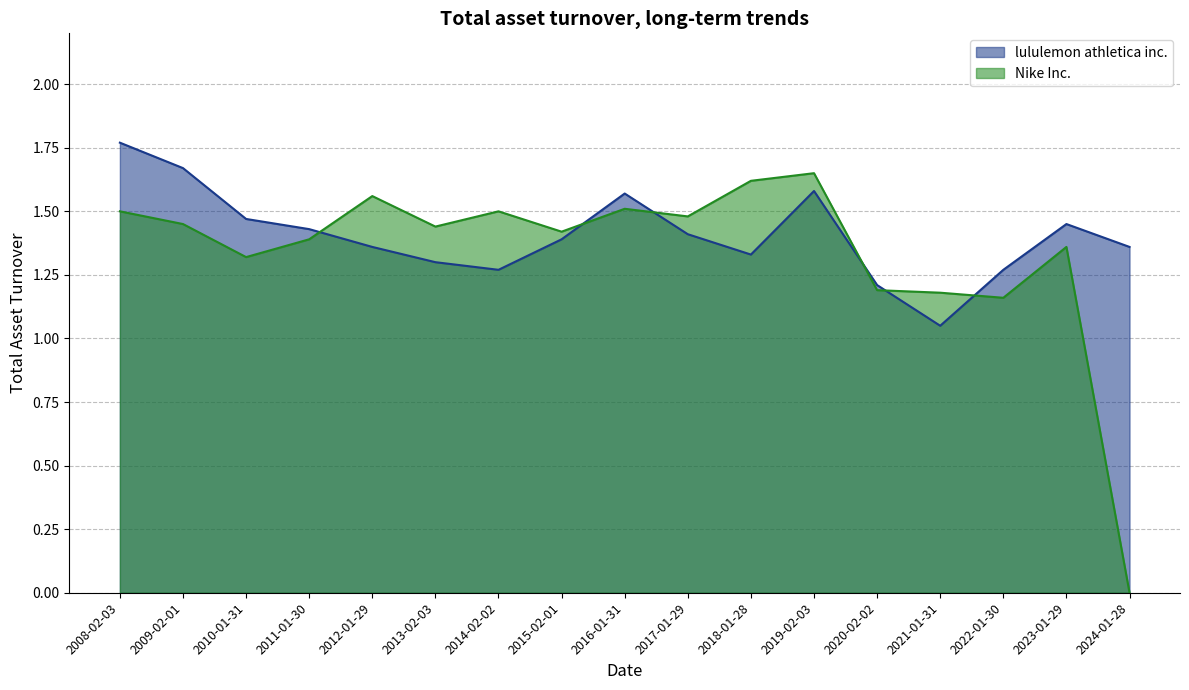

Which category has the highest value in the Nike Inc. series?

2019-02-03